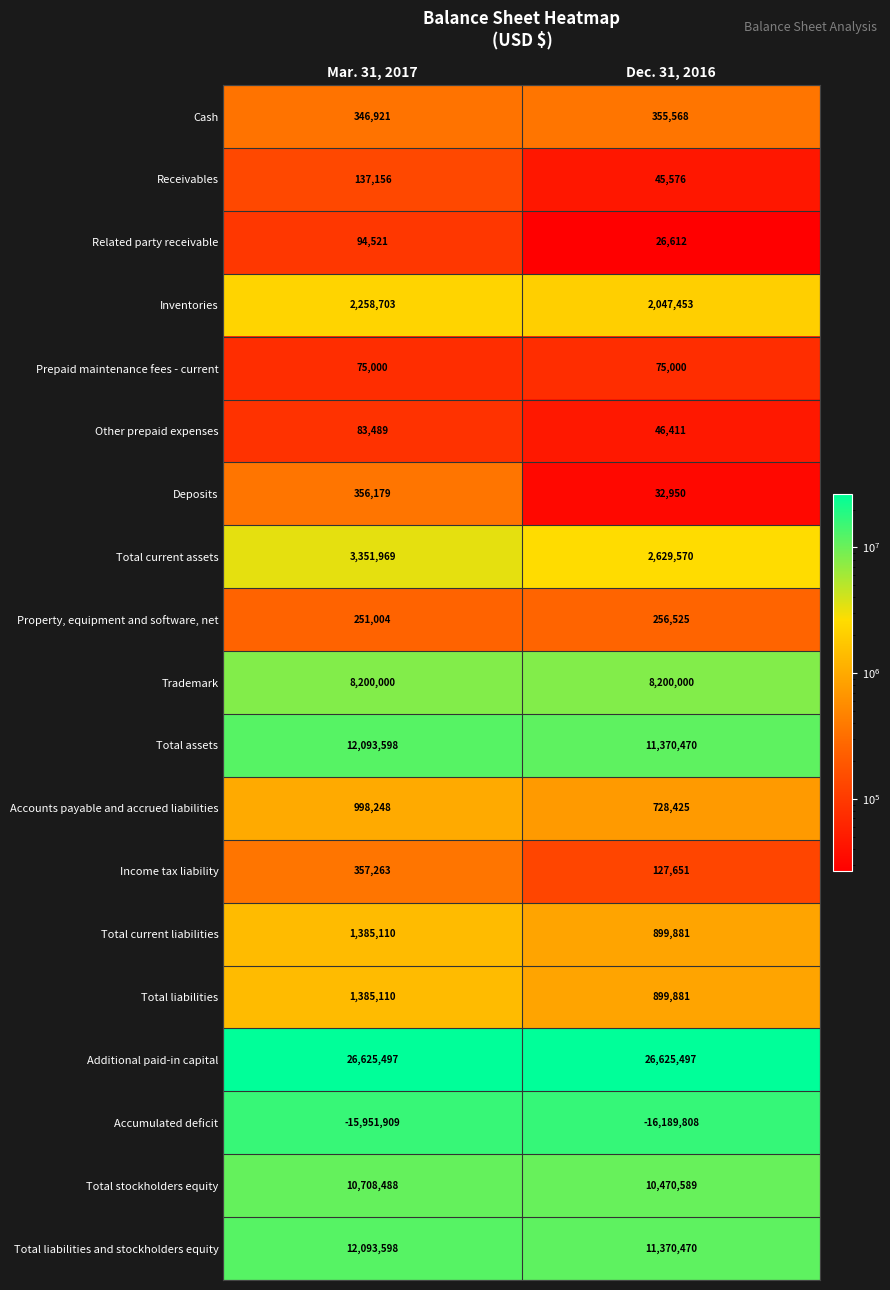

Is it true that Additional paid-in capital equals 13091914 at Mar. 31, 2017?

False